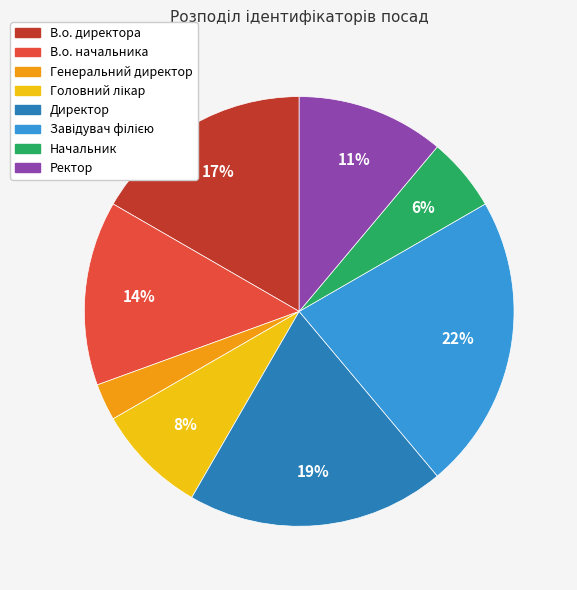

To the nearest percent, what percentage of the pie is В.о. директора?

17%